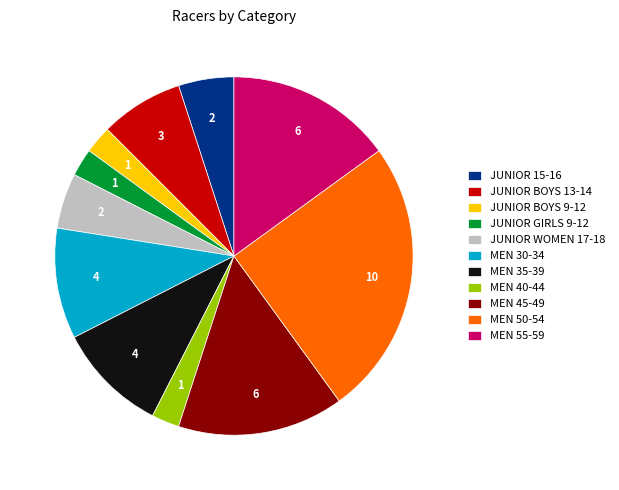

How many slices are in this pie chart?

11